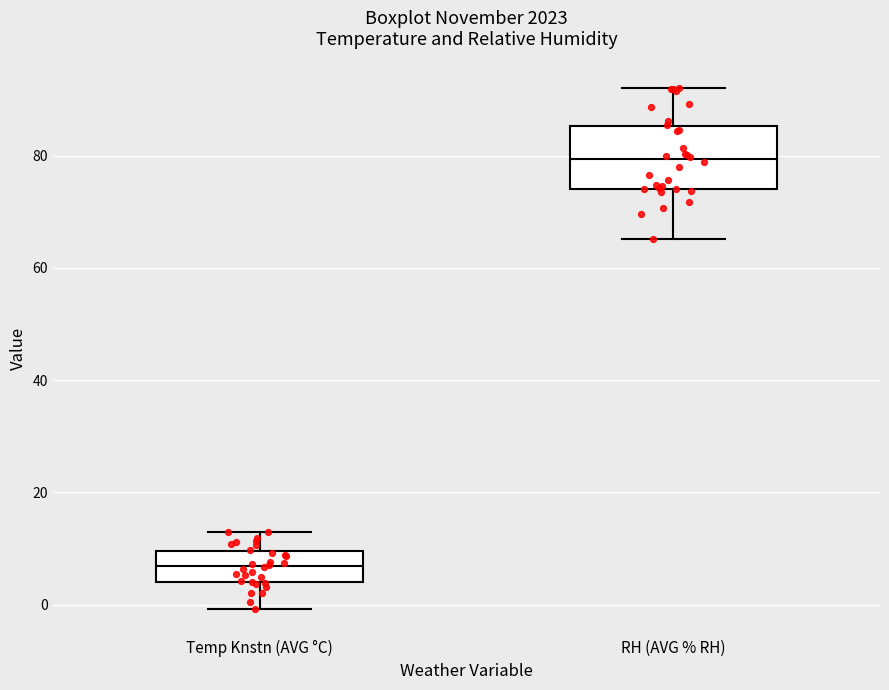

Reading left to right, read every box against the y-axis: the position of its median line, the range the box covers, and the ends of its whiskers. The values are not printed on the chart, so give them approximately, as read against the axis.

Temp Knstn (AVG °C): median 6, box 4 to 10, whiskers 0 to 14
RH (AVG % RH): median 80, box 74 to 86, whiskers 66 to 92